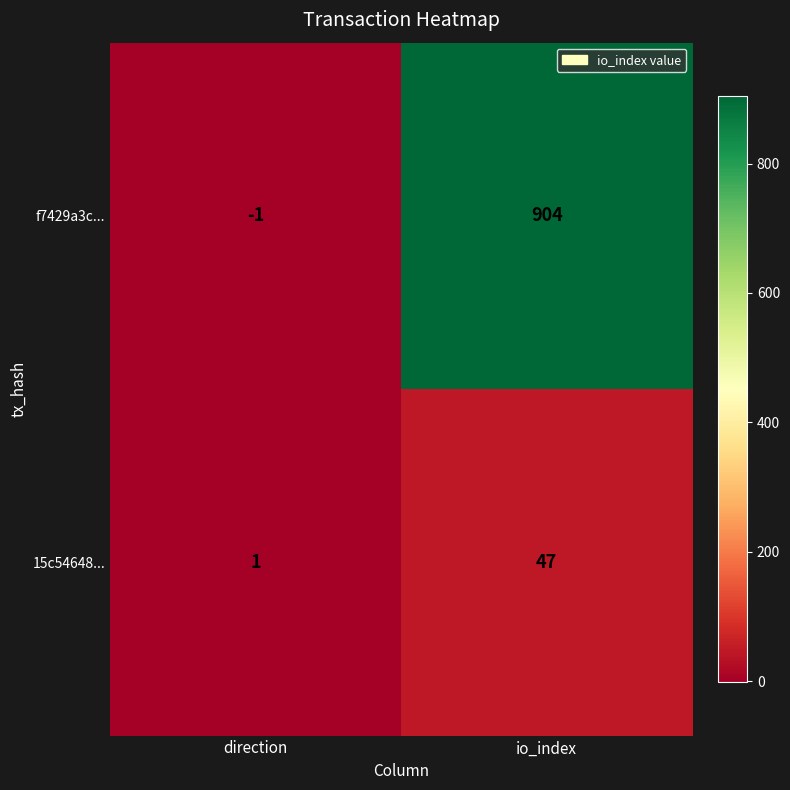

Which label corresponds to the smallest value in the chart?

direction